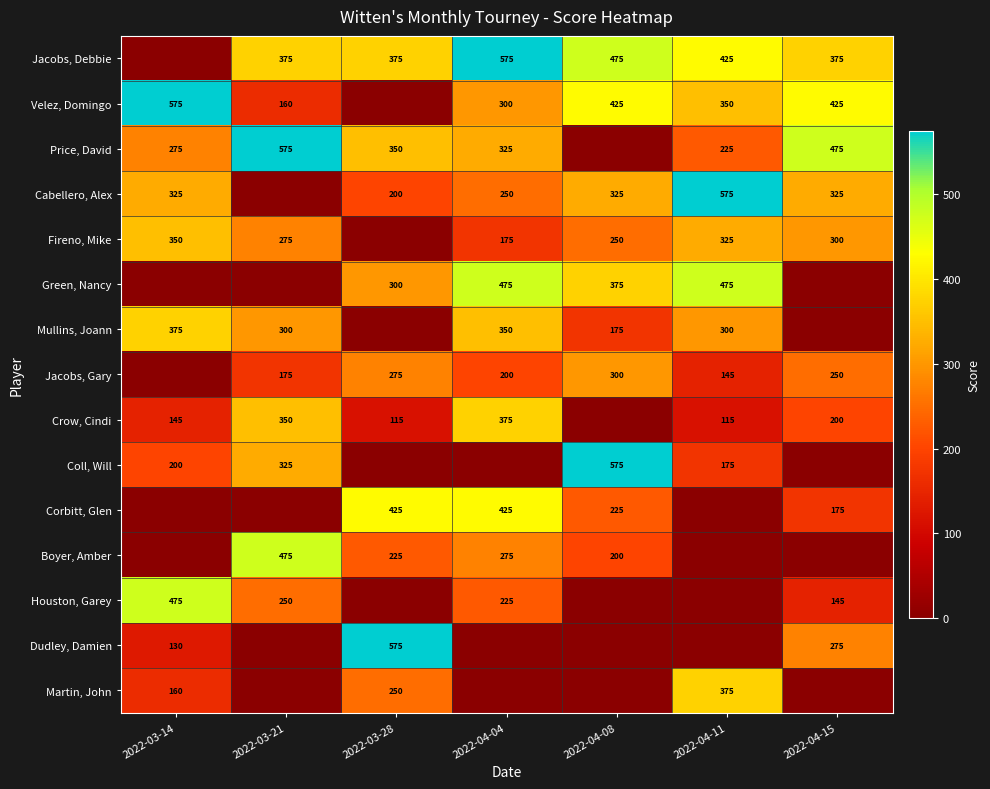

What is the difference between the Jacobs, Gary values at 2022-04-08 and 2022-03-21?

125